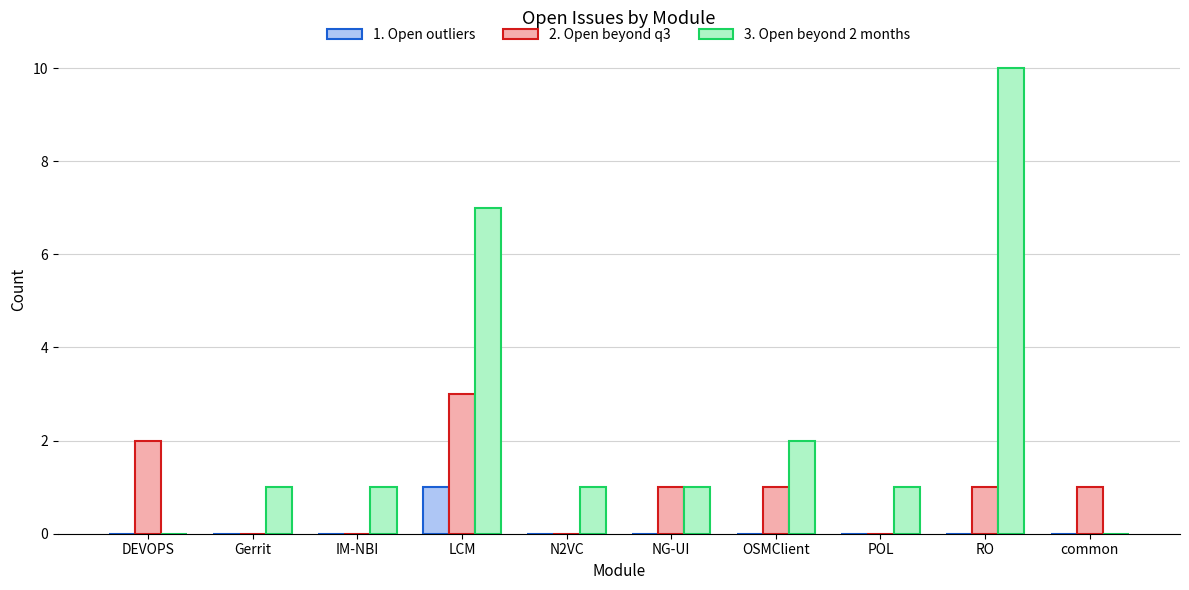

Which series has the largest total across all categories?

3. Open beyond 2 months